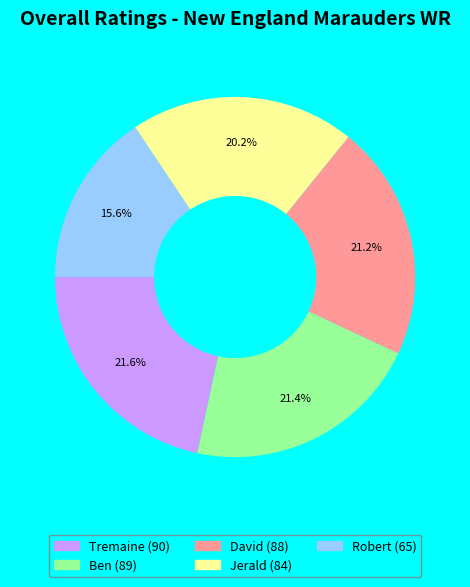

To the nearest percent, what is the difference between the largest and smallest slice percentages?

6%